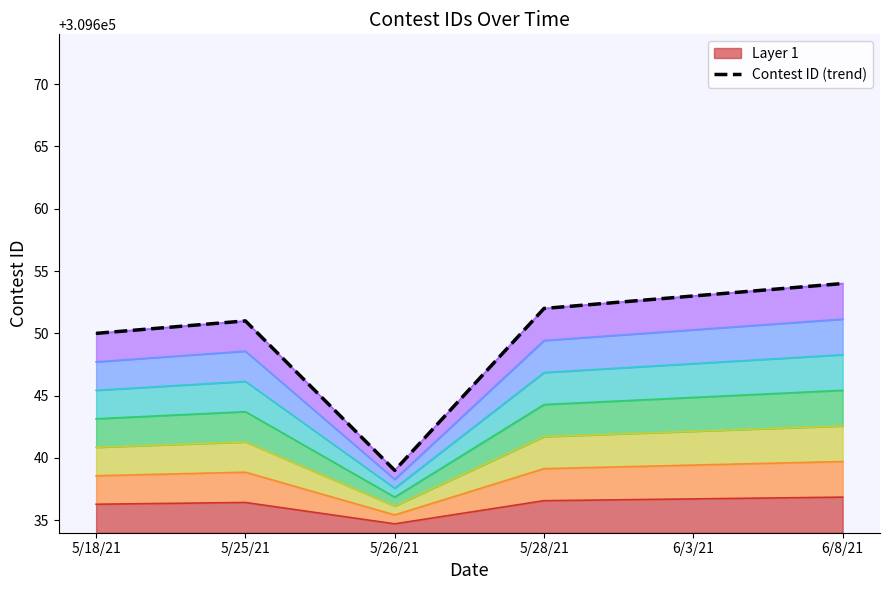

How many points are lower than both their immediate neighbors (excluding endpoints)?

1